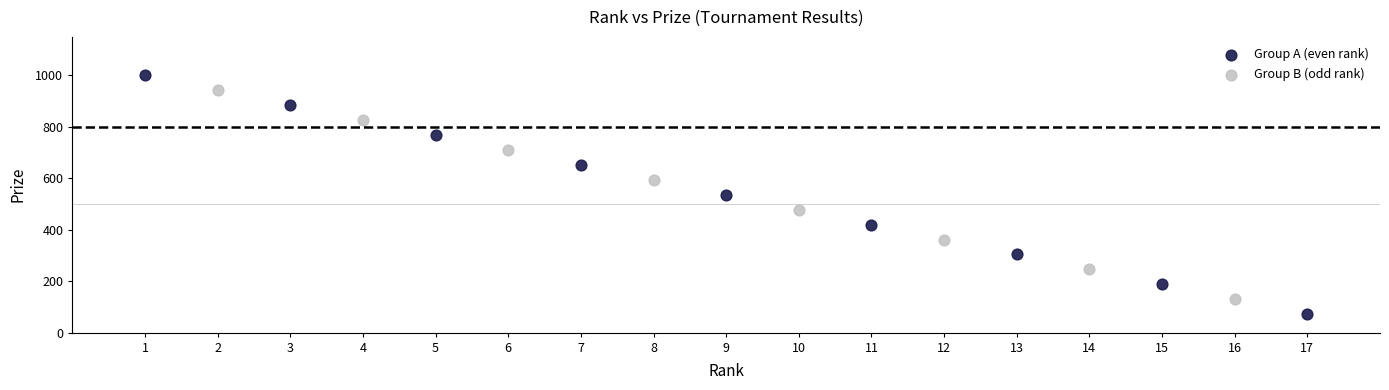

Which series has the widest spread of Y values?

Group A (even rank)